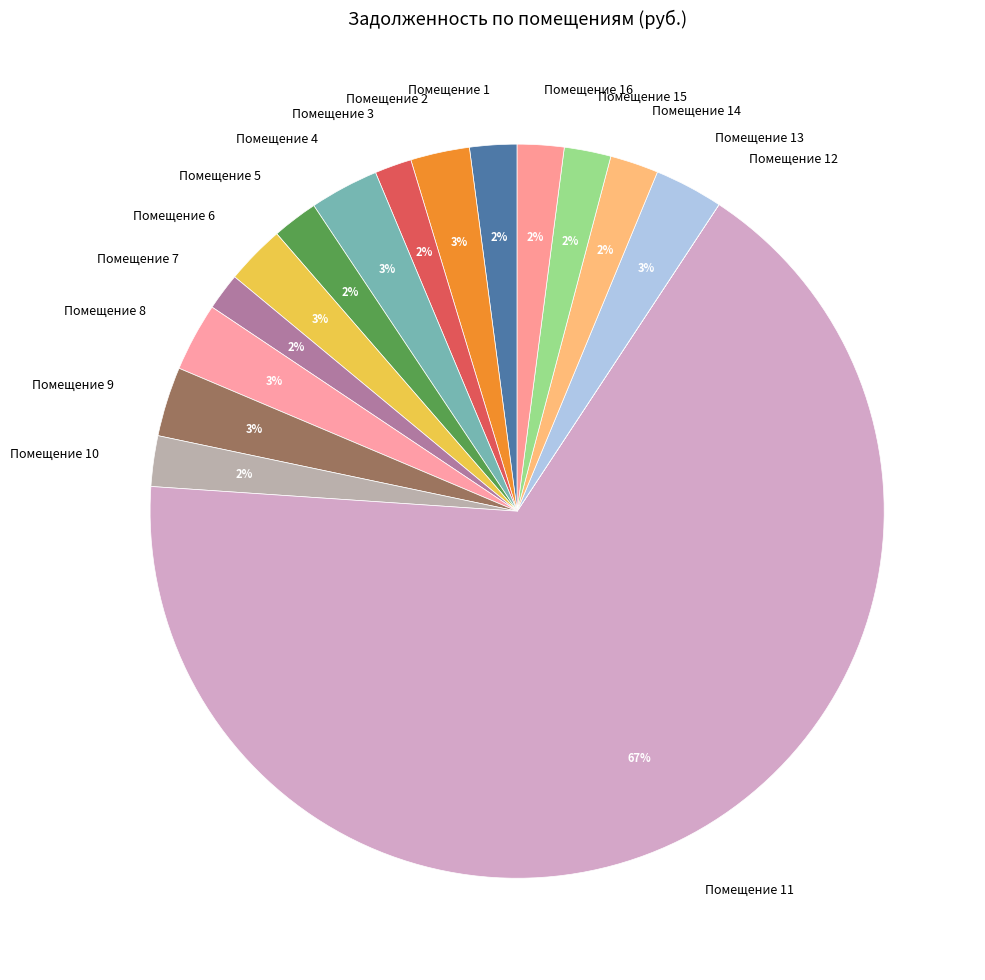

True or false: Помещение 2 accounts for 3% of the total.

True